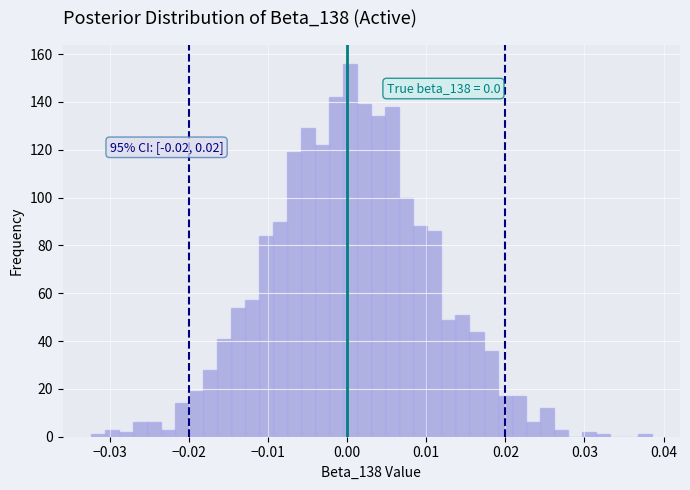

Read against the x-axis, roughly where is the centre of the tallest bar?

0.000